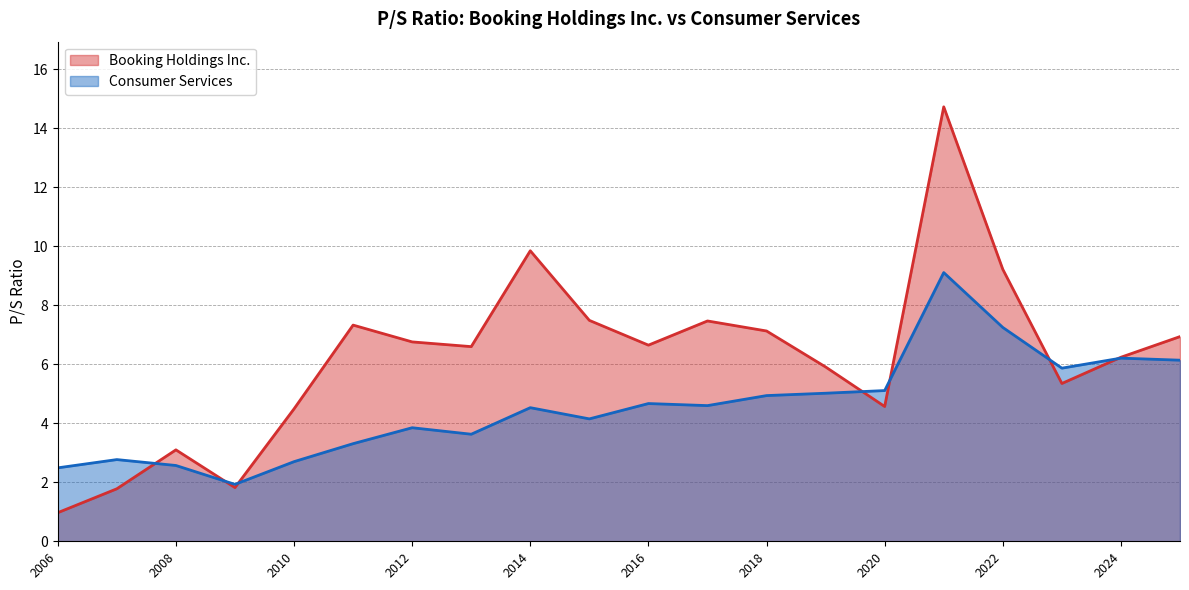

Is it true that Booking Holdings Inc. equals 9.7 at 2021-02-24?

False